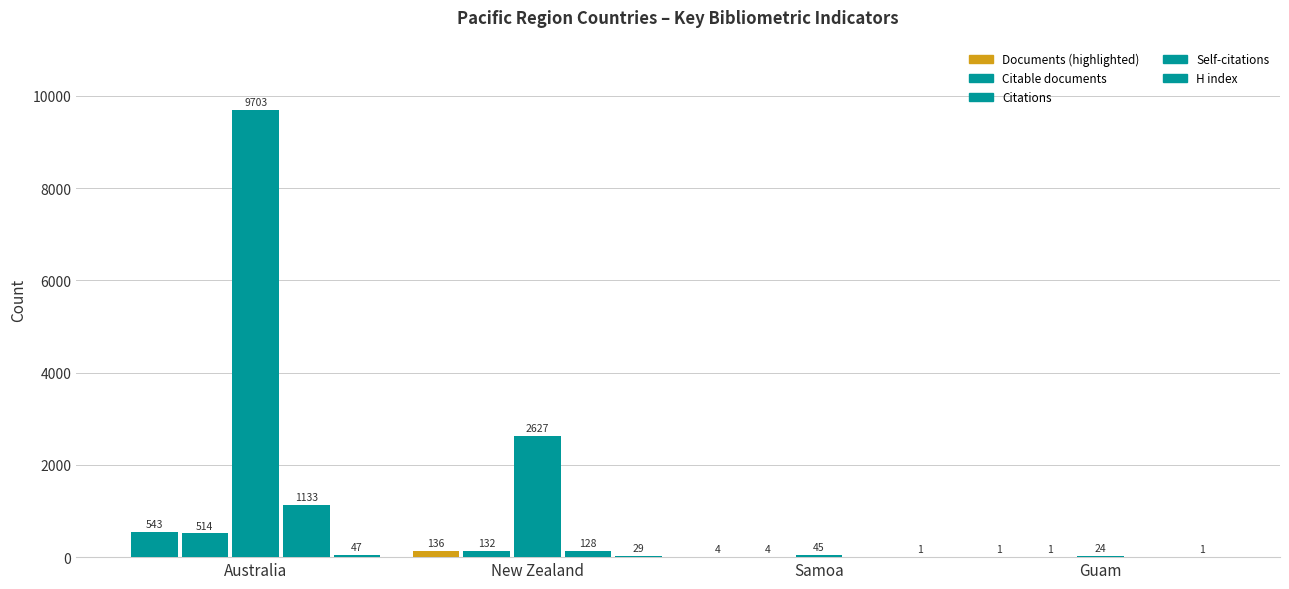

Count the number of categories in the chart.

4